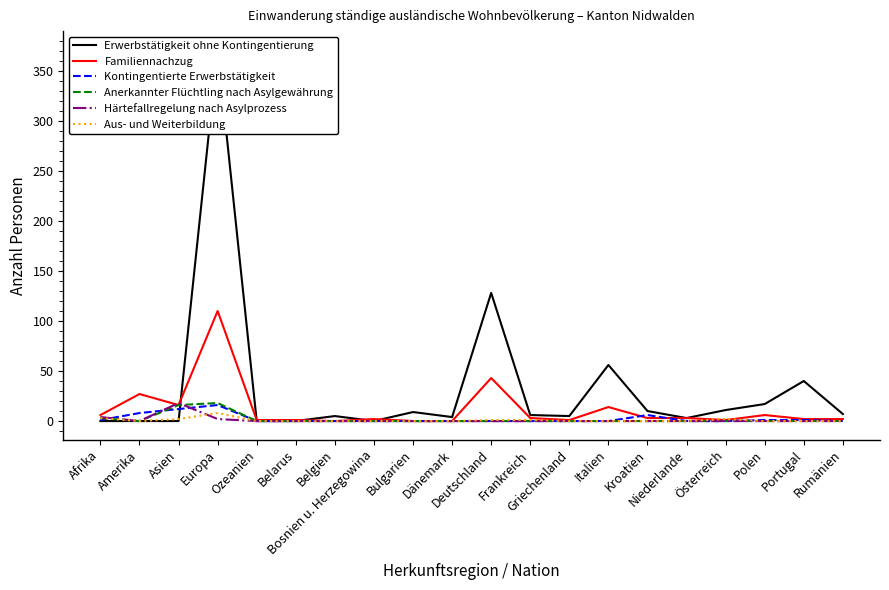

Reading left to right, list all the values displayed in this chart.

Erwerbstätigkeit ohne Kontingentierung: Afrika=0	Amerika=0	Asien=0	Europa=371	Ozeanien=0	Belarus=0	Belgien=5	Bosnien u. Herzegowina=0	Bulgarien=9	Dänemark=4	Deutschland=128	Frankreich=6	Griechenland=5	Italien=56	Kroatien=10	Niederlande=3	Österreich=11	Polen=17	Portugal=40	Rumänien=7
Familiennachzug: Afrika=6	Amerika=27	Asien=16	Europa=110	Ozeanien=1	Belarus=1	Belgien=0	Bosnien u. Herzegowina=2	Bulgarien=0	Dänemark=0	Deutschland=43	Frankreich=3	Griechenland=1	Italien=14	Kroatien=3	Niederlande=3	Österreich=1	Polen=6	Portugal=2	Rumänien=2
Kontingentierte Erwerbstätigkeit: Afrika=1	Amerika=8	Asien=12	Europa=16	Ozeanien=0	Belarus=0	Belgien=0	Bosnien u. Herzegowina=0	Bulgarien=0	Dänemark=0	Deutschland=0	Frankreich=0	Griechenland=0	Italien=0	Kroatien=6	Niederlande=0	Österreich=0	Polen=1	Portugal=1	Rumänien=0
Anerkannter Flüchtling nach Asylgewährung: Afrika=3	Amerika=0	Asien=16	Europa=18	Ozeanien=0	Belarus=0	Belgien=0	Bosnien u. Herzegowina=0	Bulgarien=0	Dänemark=0	Deutschland=0	Frankreich=0	Griechenland=0	Italien=0	Kroatien=0	Niederlande=0	Österreich=0	Polen=0	Portugal=0	Rumänien=0
Härtefallregelung nach Asylprozess: Afrika=4	Amerika=0	Asien=18	Europa=2	Ozeanien=0	Belarus=0	Belgien=0	Bosnien u. Herzegowina=0	Bulgarien=0	Dänemark=0	Deutschland=0	Frankreich=0	Griechenland=0	Italien=0	Kroatien=0	Niederlande=0	Österreich=0	Polen=0	Portugal=0	Rumänien=0
Aus- und Weiterbildung: Afrika=3	Amerika=0	Asien=2	Europa=8	Ozeanien=0	Belarus=0	Belgien=0	Bosnien u. Herzegowina=0	Bulgarien=0	Dänemark=0	Deutschland=1	Frankreich=1	Griechenland=0	Italien=0	Kroatien=0	Niederlande=0	Österreich=2	Polen=0	Portugal=0	Rumänien=0